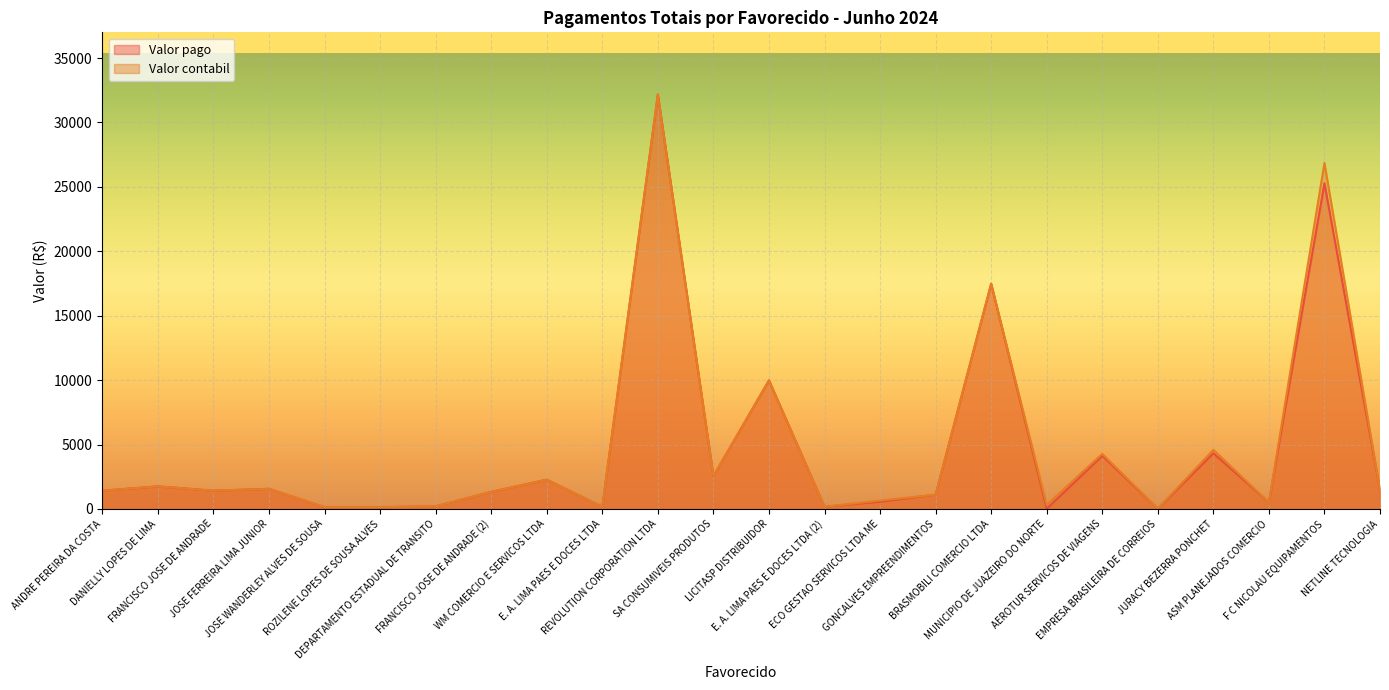

At which label does Valor pago reach its peak?

REVOLUTION CORPORATION LTDA